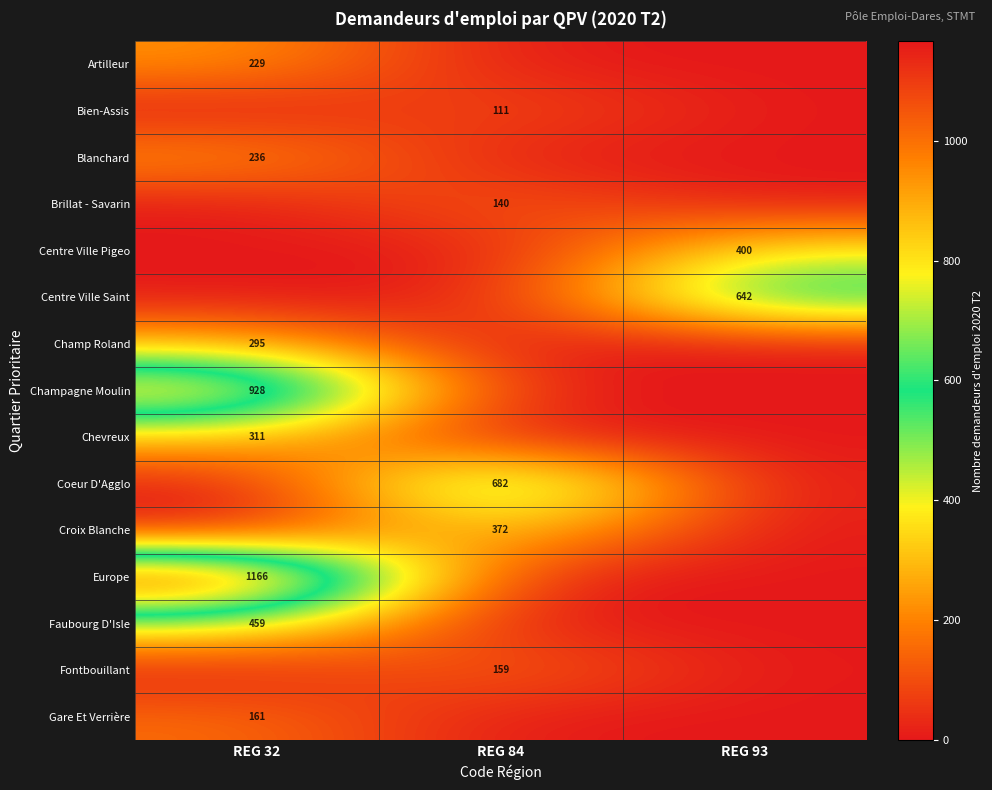

The value of Artilleur at REG 32 is 229. True or false?

True